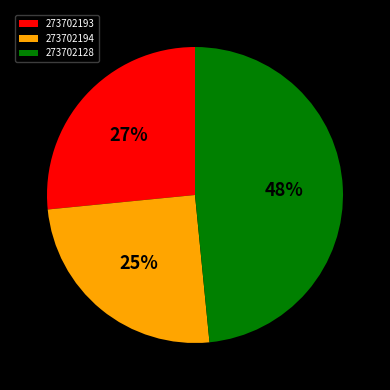

Do 273702128 and 273702193 together represent more than half of the pie?

Yes